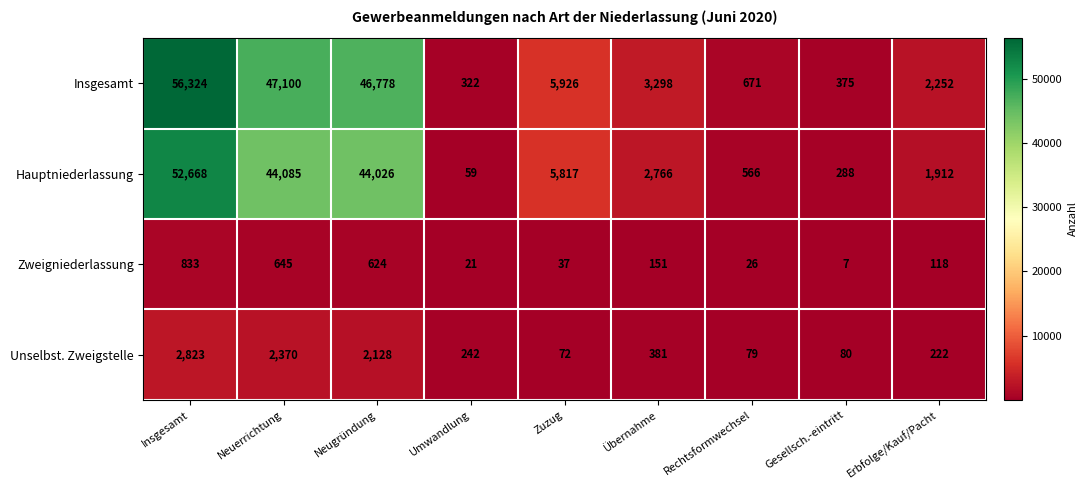

Which category has the highest value across all series?

Insgesamt